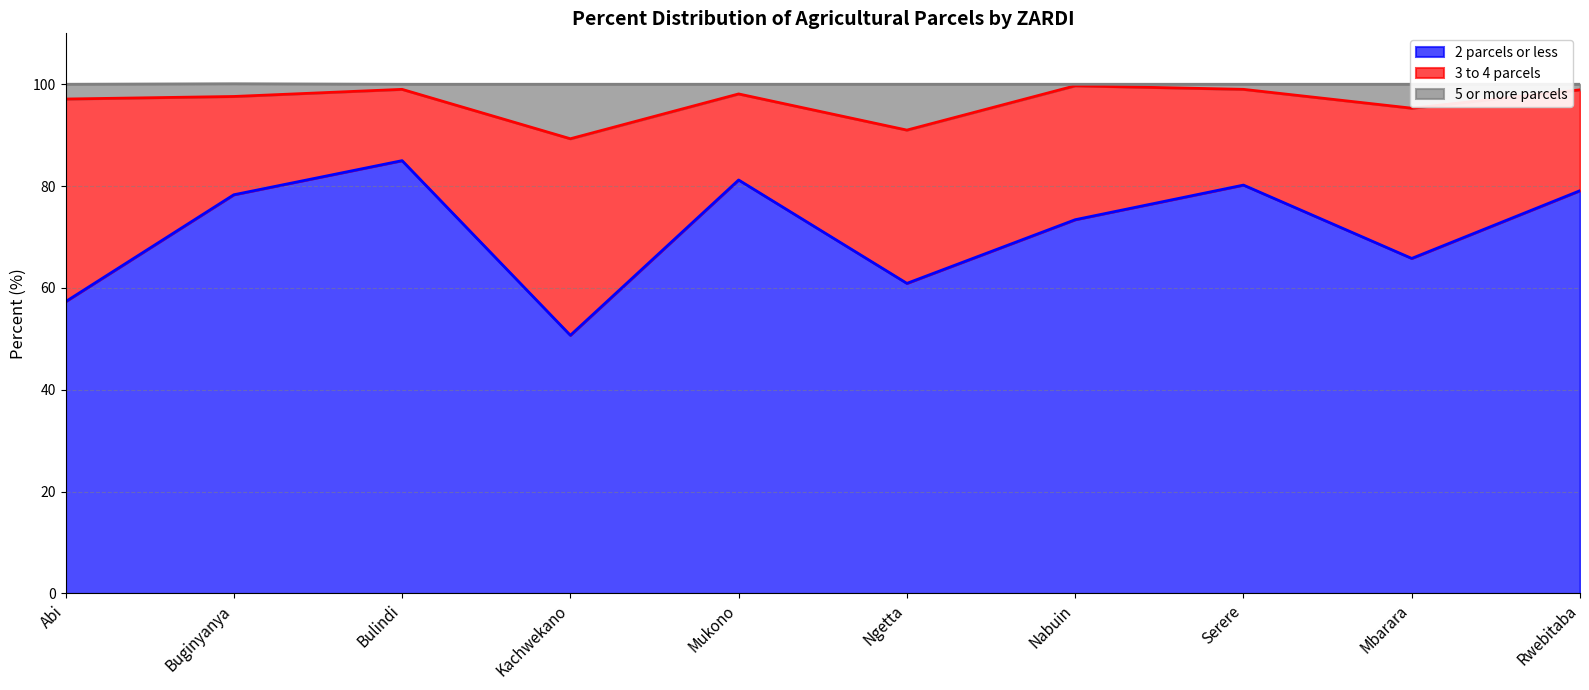

Is it true that 2 parcels or less equals 95.0 at Abi?

False